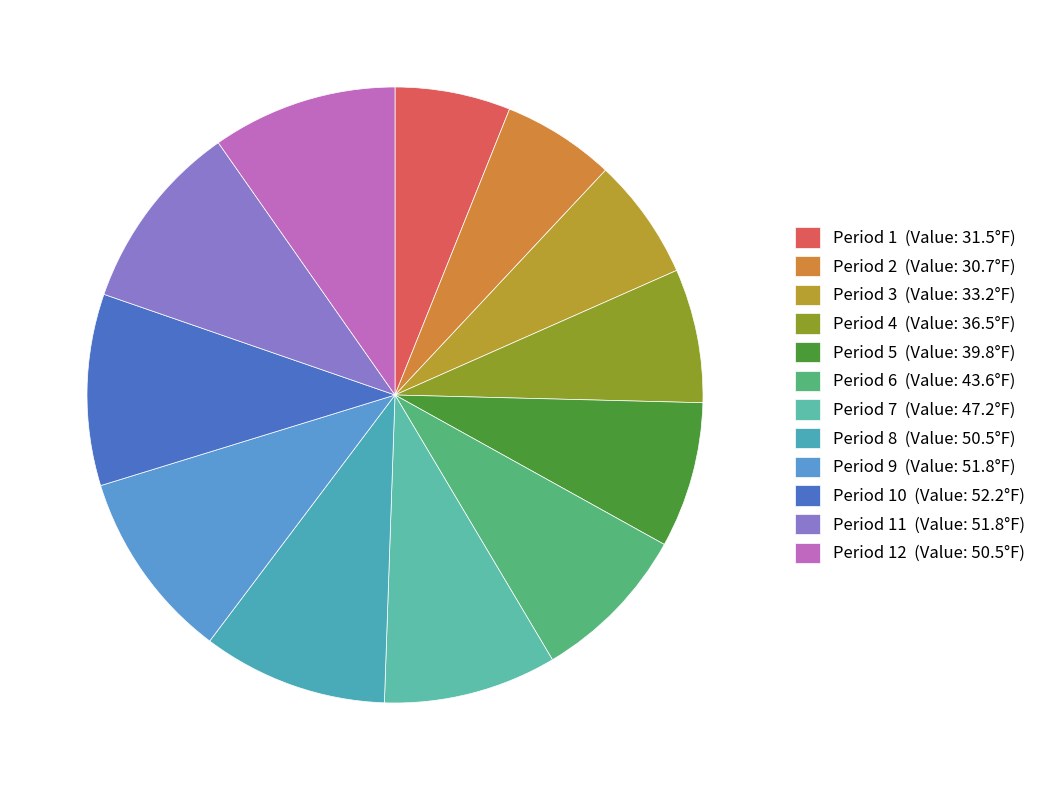

How many slices are in this pie chart?

12